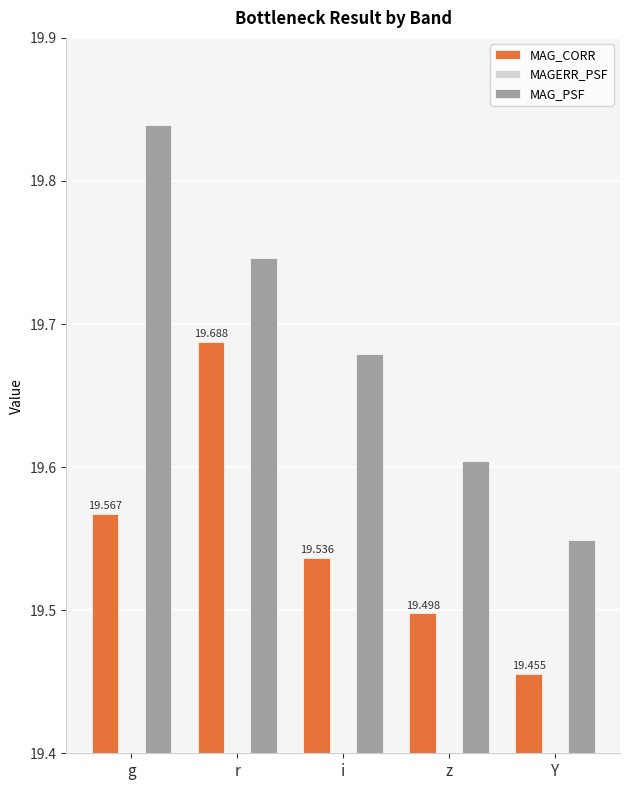

What is the maximum value for MAG_CORR?

19.7